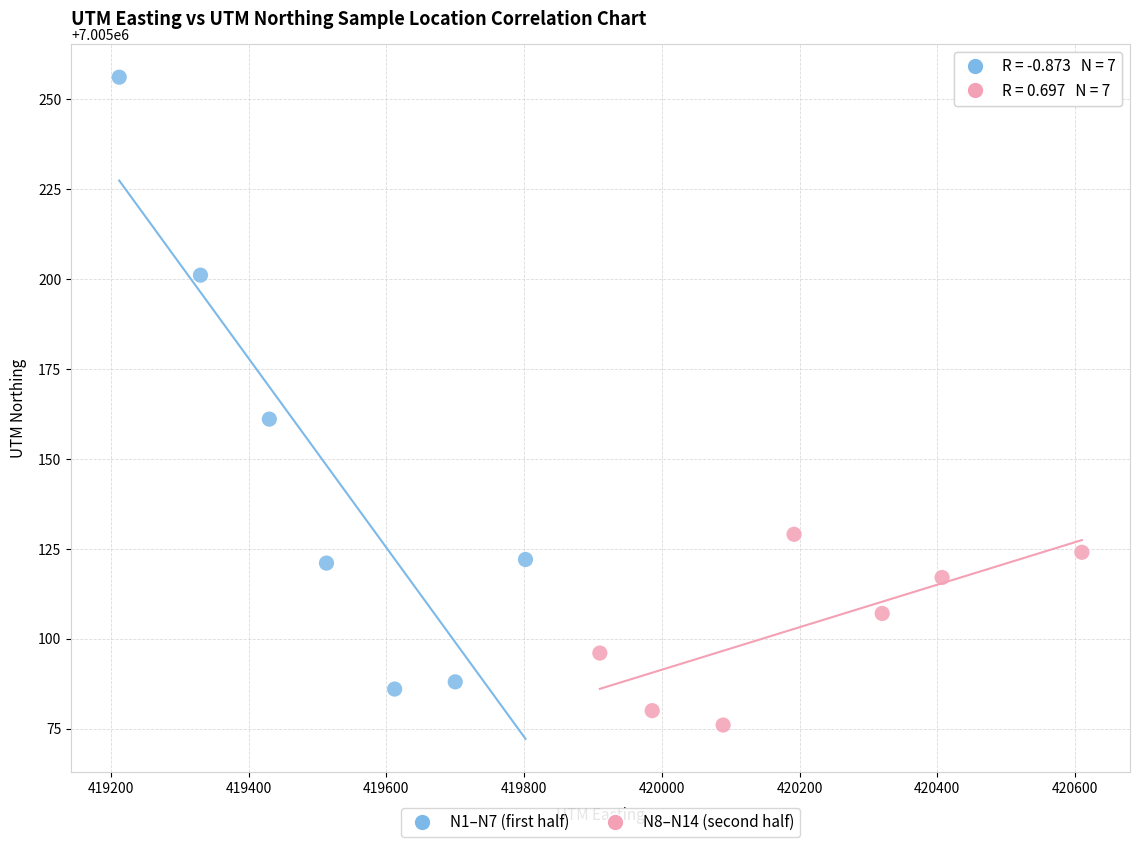

Which series reaches the maximum Y coordinate?

N1–N7 (first half)